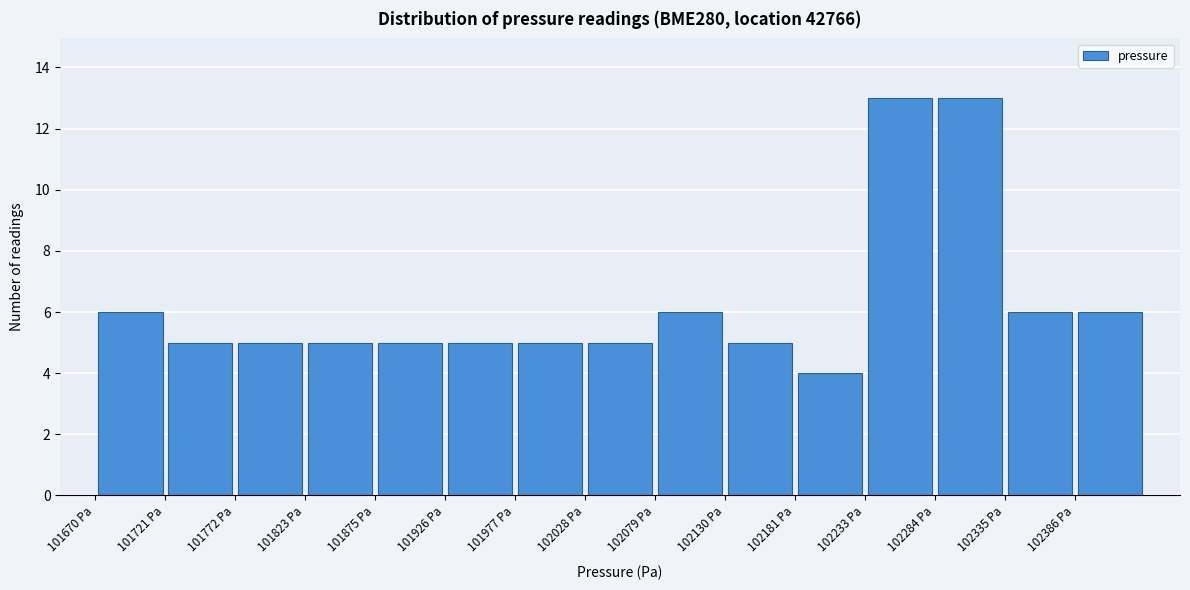

What is the height of the bar covering 102330 to 102390 on the x-axis? Neither the bar edges nor the heights are printed on the chart, so give them approximately, as read against the axes.

6